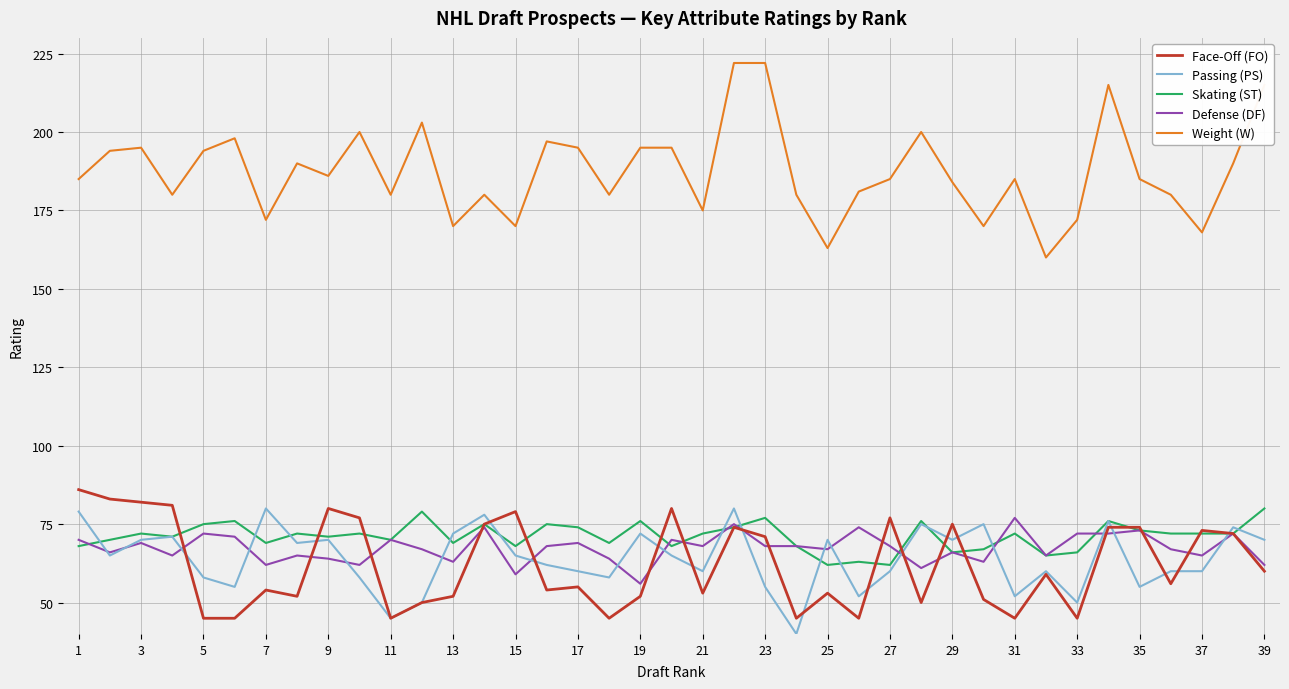

True or false: Weight (W) and Passing (PS) intersect in this chart.

False